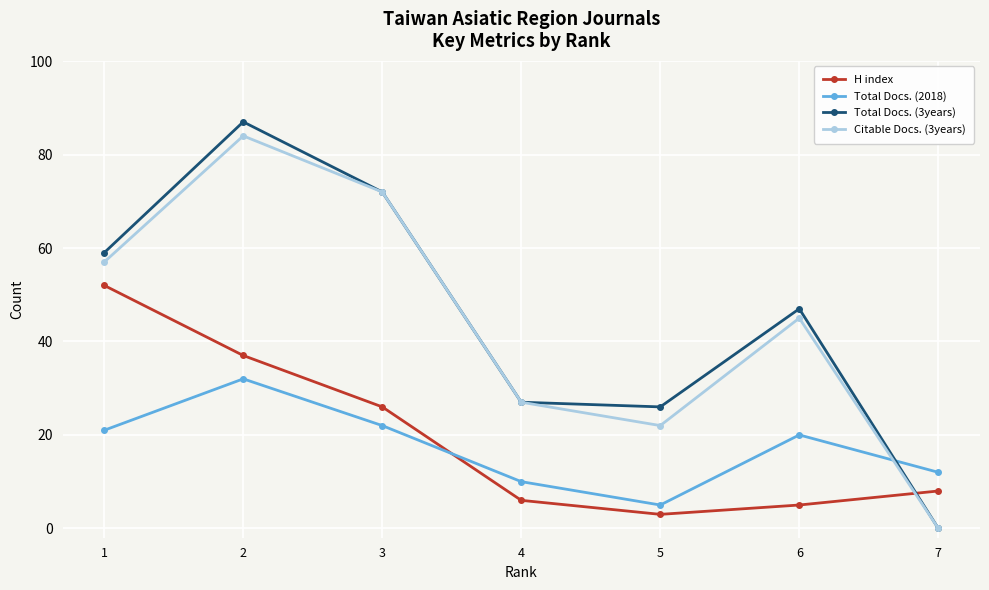

True or false: H index has a value of 6 at 4.

True